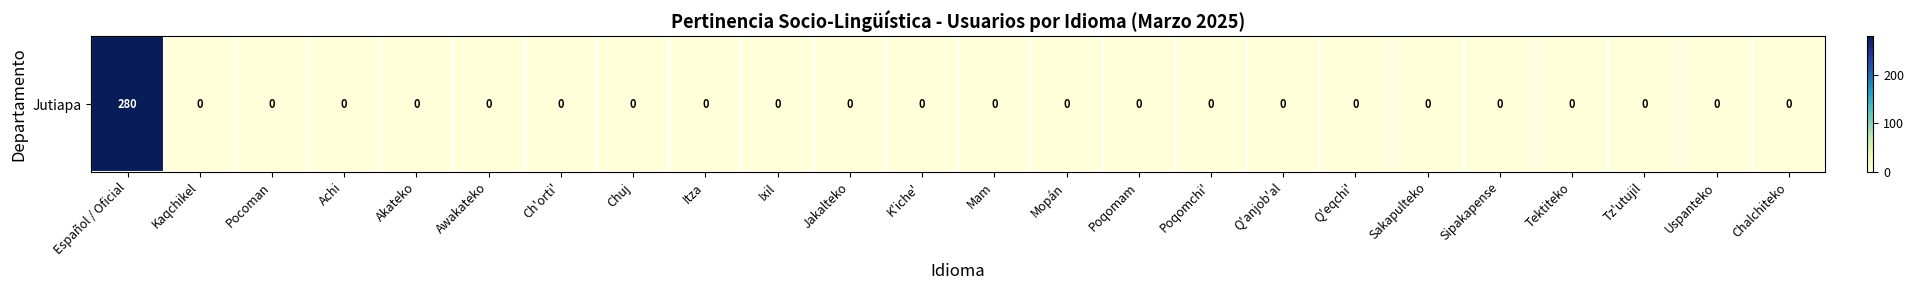

Reading left to right, what are all the values shown in this chart?

280	0	0	0	0	0	0	0	0	0	0	0	0	0	0	0	0	0	0	0	0	0	0	0